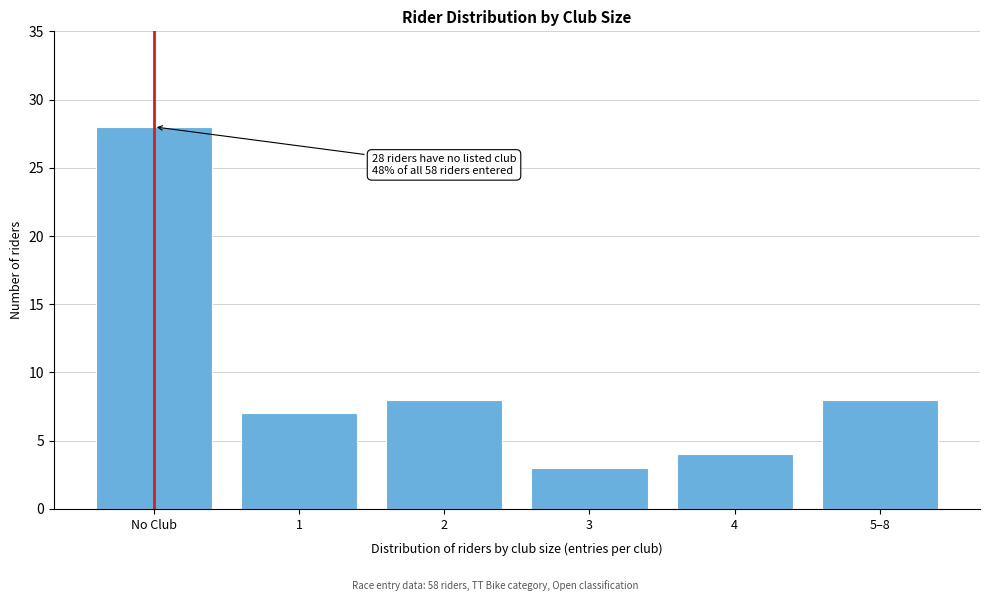

Reading left to right, list all the values displayed in this chart.

No Club=28	1=7	2=8	3=3	4=4	5–8=8